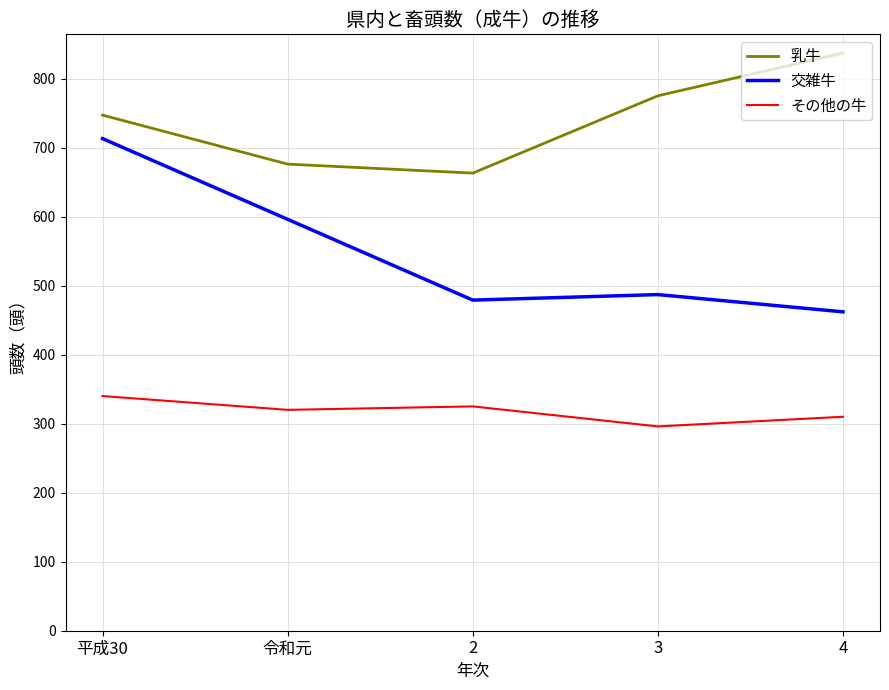

True or false: 交雑牛 and 乳牛 intersect in this chart.

False